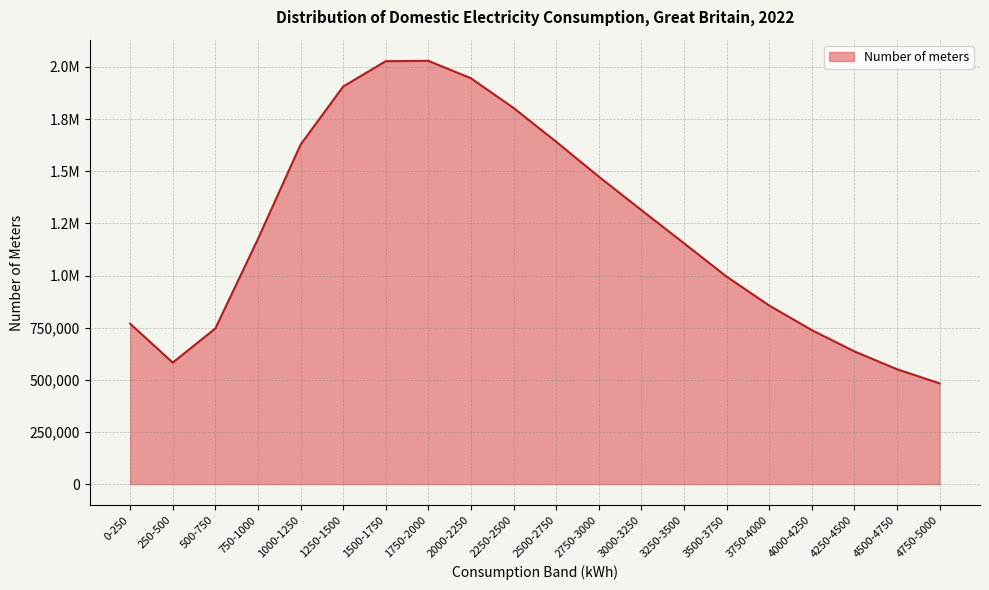

Does the chart display data point markers on the line(s)?

No